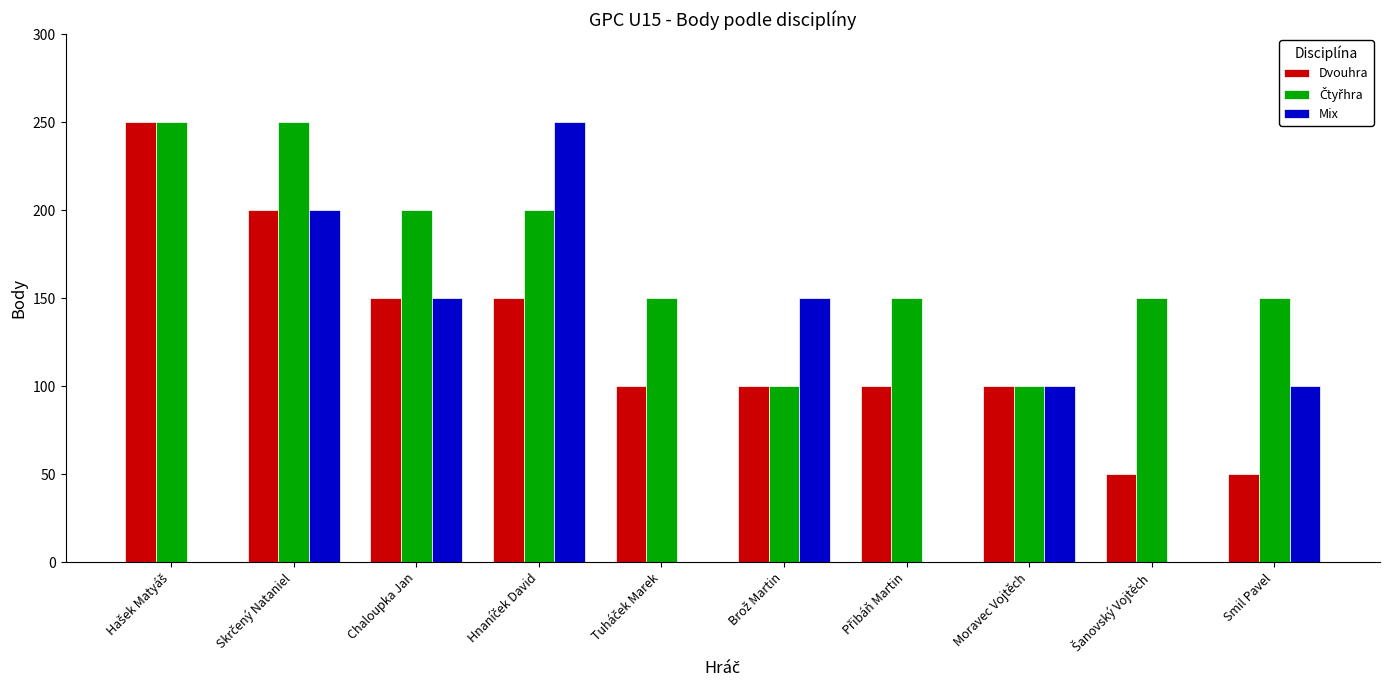

The value of Dvouhra at Moravec Vojtěch is 100. True or false?

True